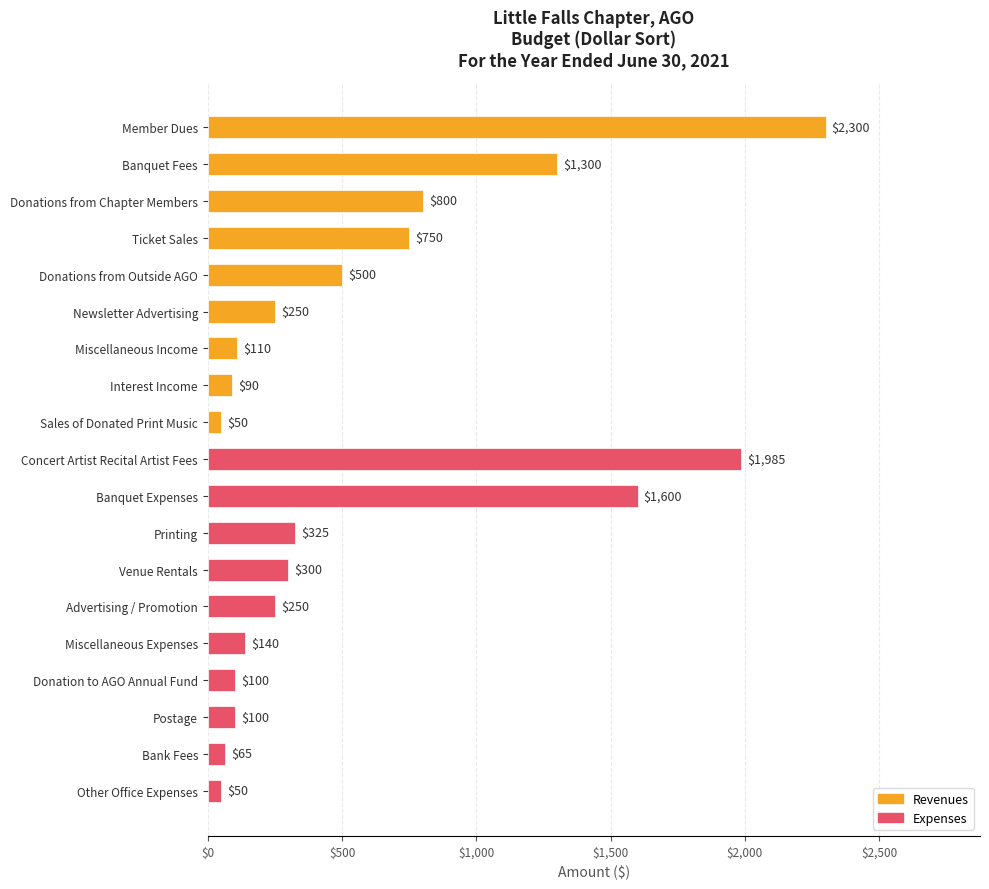

How many bars are there in total?

19